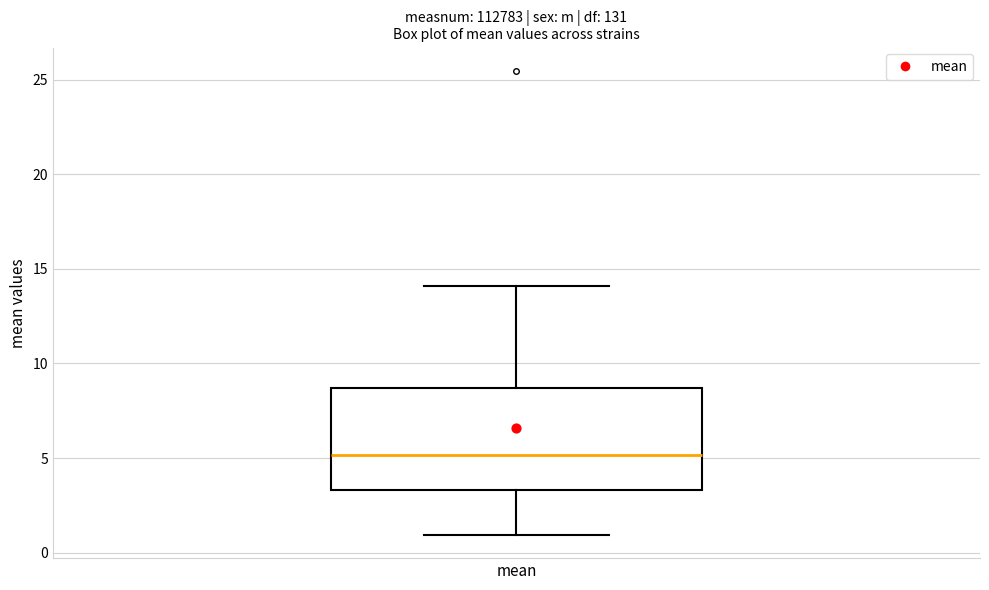

Where does the lower whisker of the box for mean end on the y-axis? The values are not printed on the chart, so give them approximately, as read against the axis.

1.0